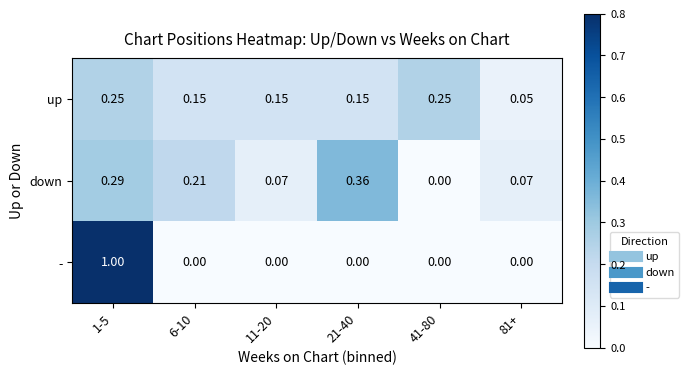

At how many categories does at least one series exceed 0?

6